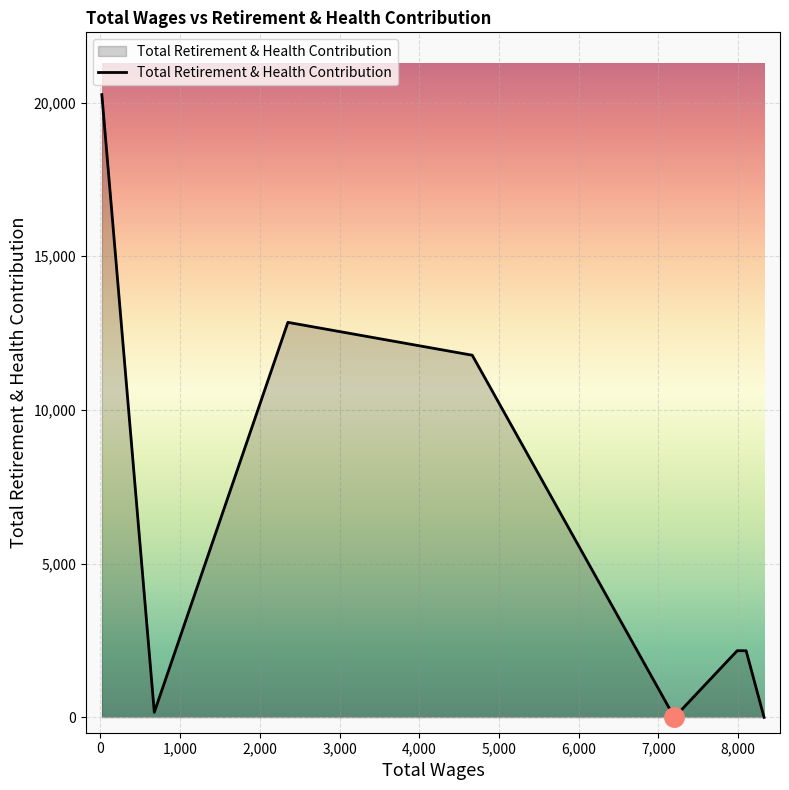

True or false: the data has more than 0 interior local peaks.

True